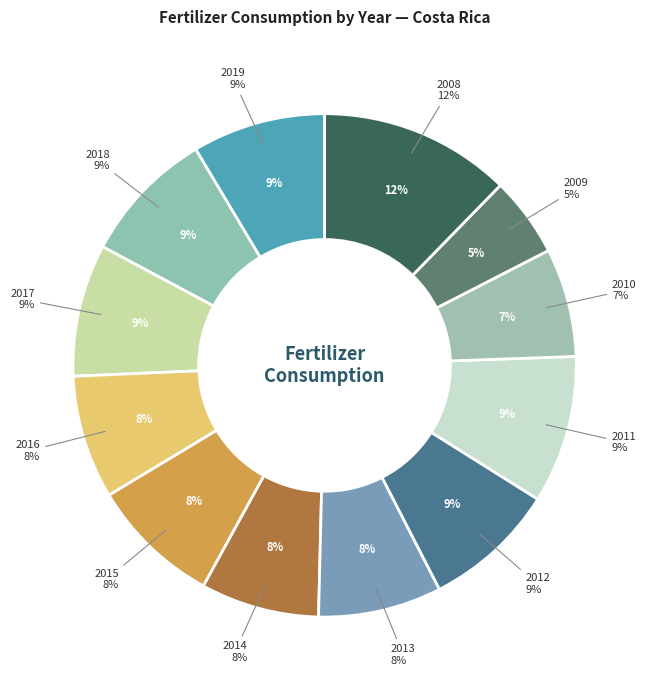

To the nearest percent, what is the difference between the 2013 and 2018 slice percentages?

1%